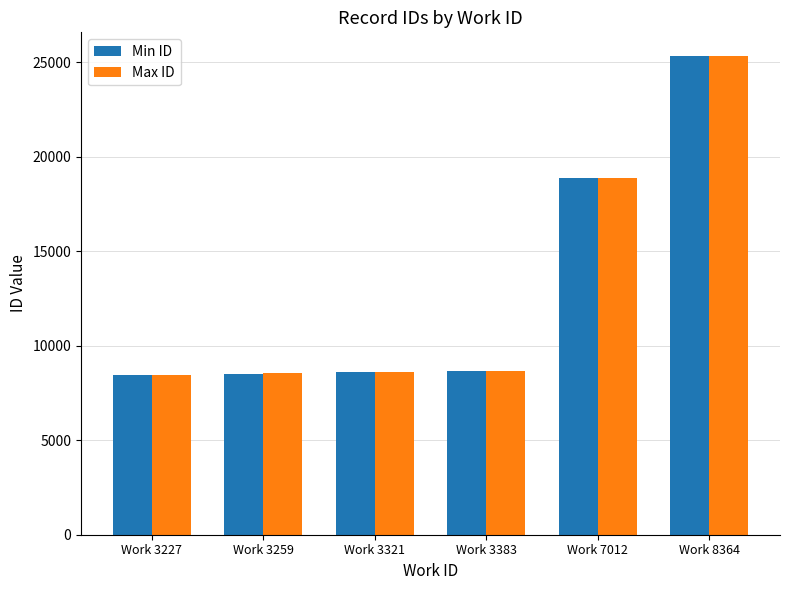

The value of Max ID at Work 3383 is 3008. True or false?

False